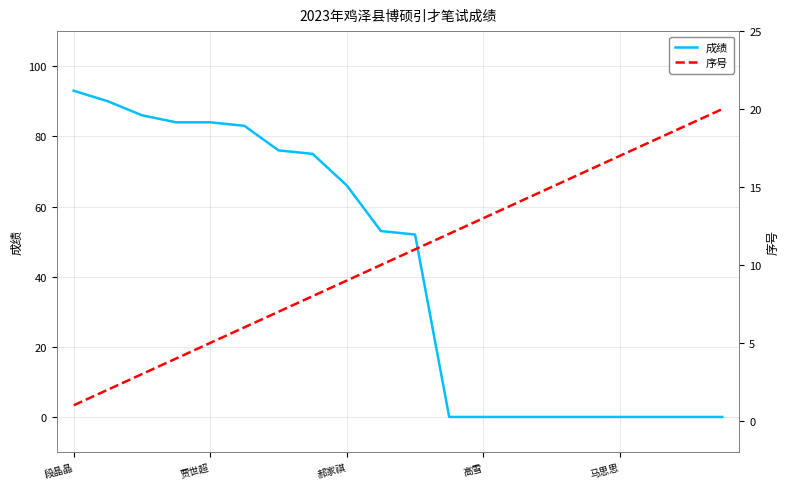

The value of 成绩 at 段晶晶 is 93. True or false?

True